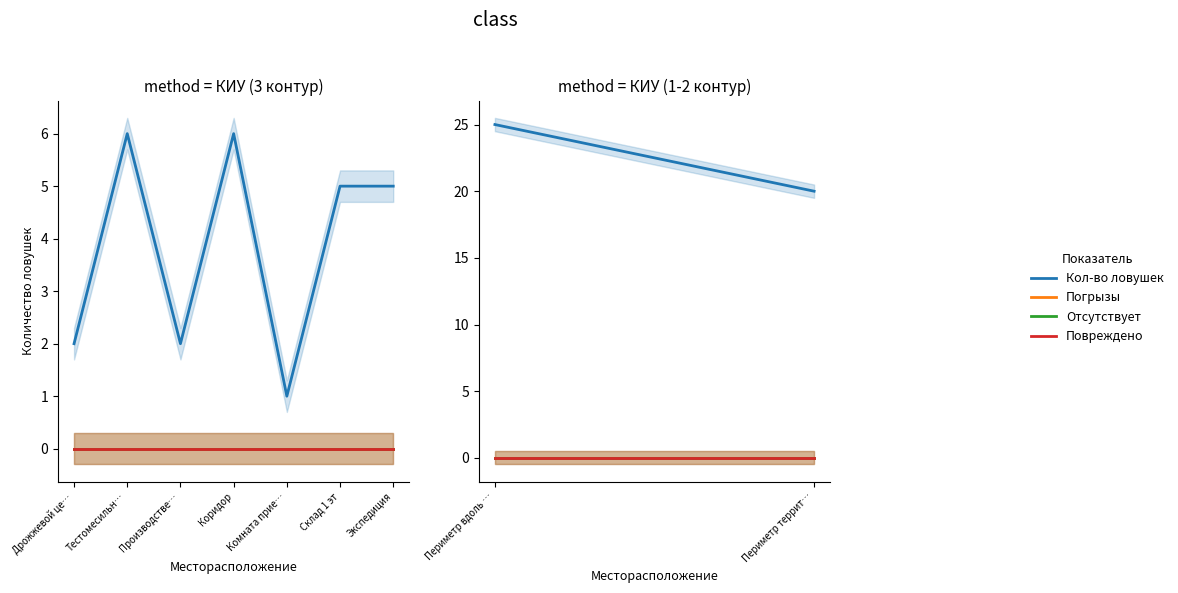

Which series has the largest total across all categories?

Кол-во ловушек